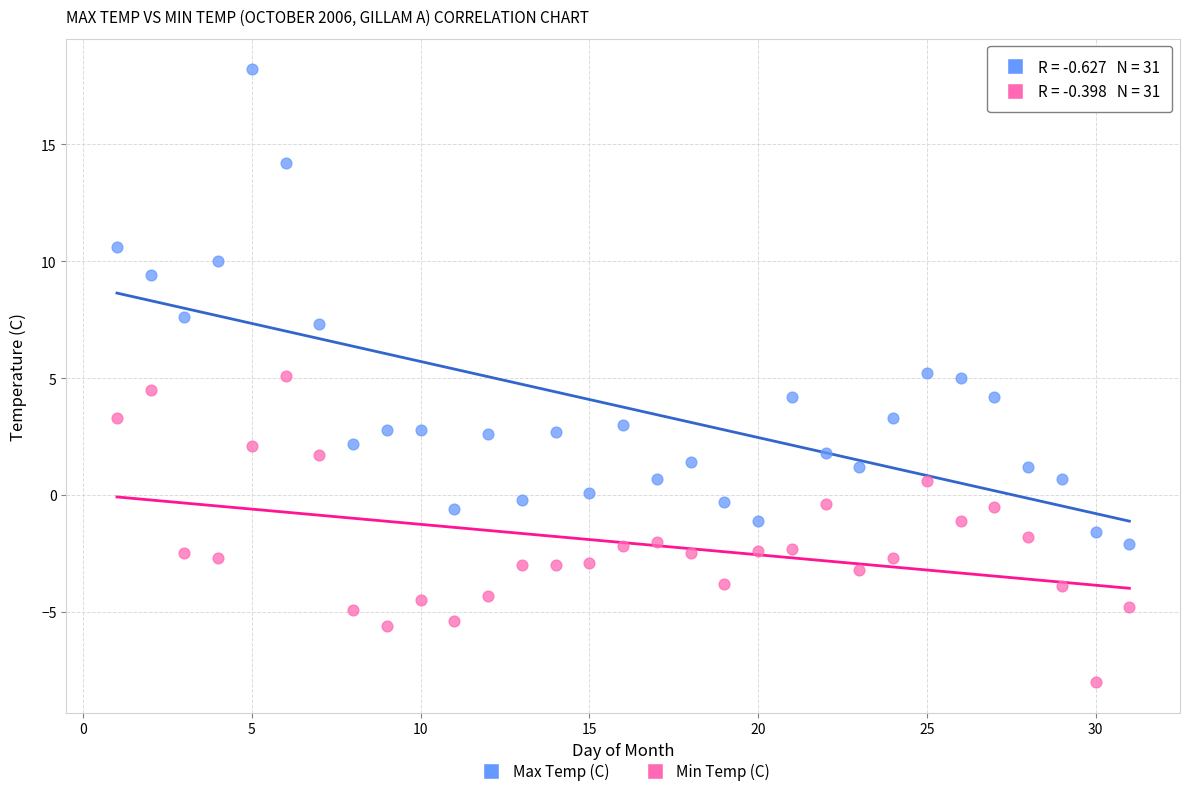

In the Max Temp (C) series, what Y value is closest to 8?

7.6